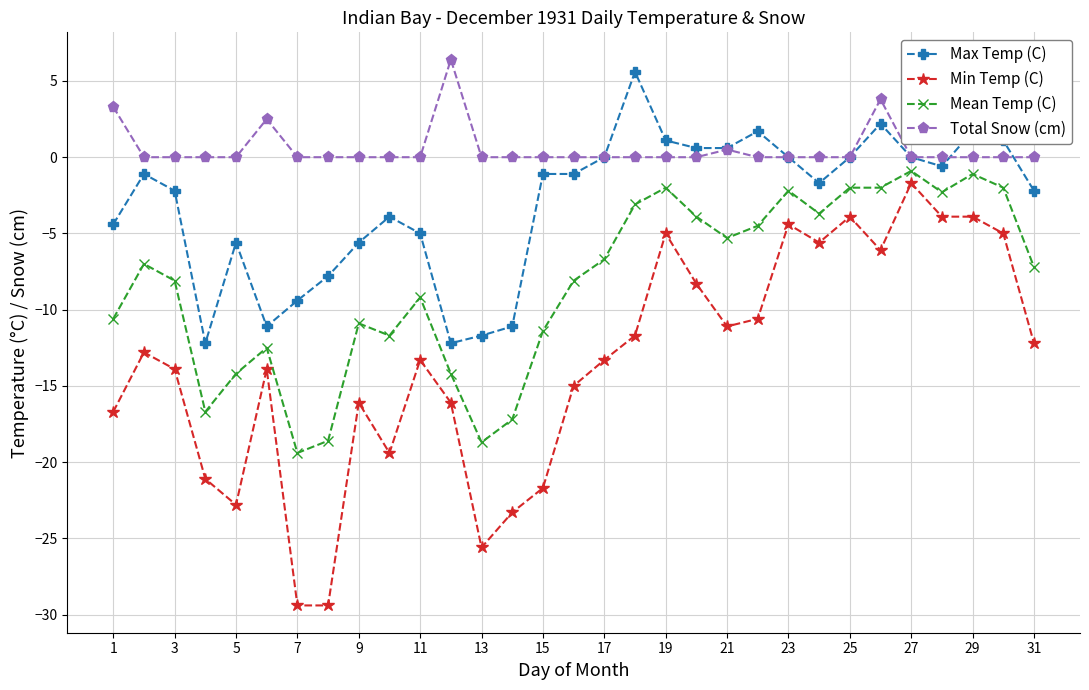

Which series has the largest range (max minus min)?

Min Temp (C)